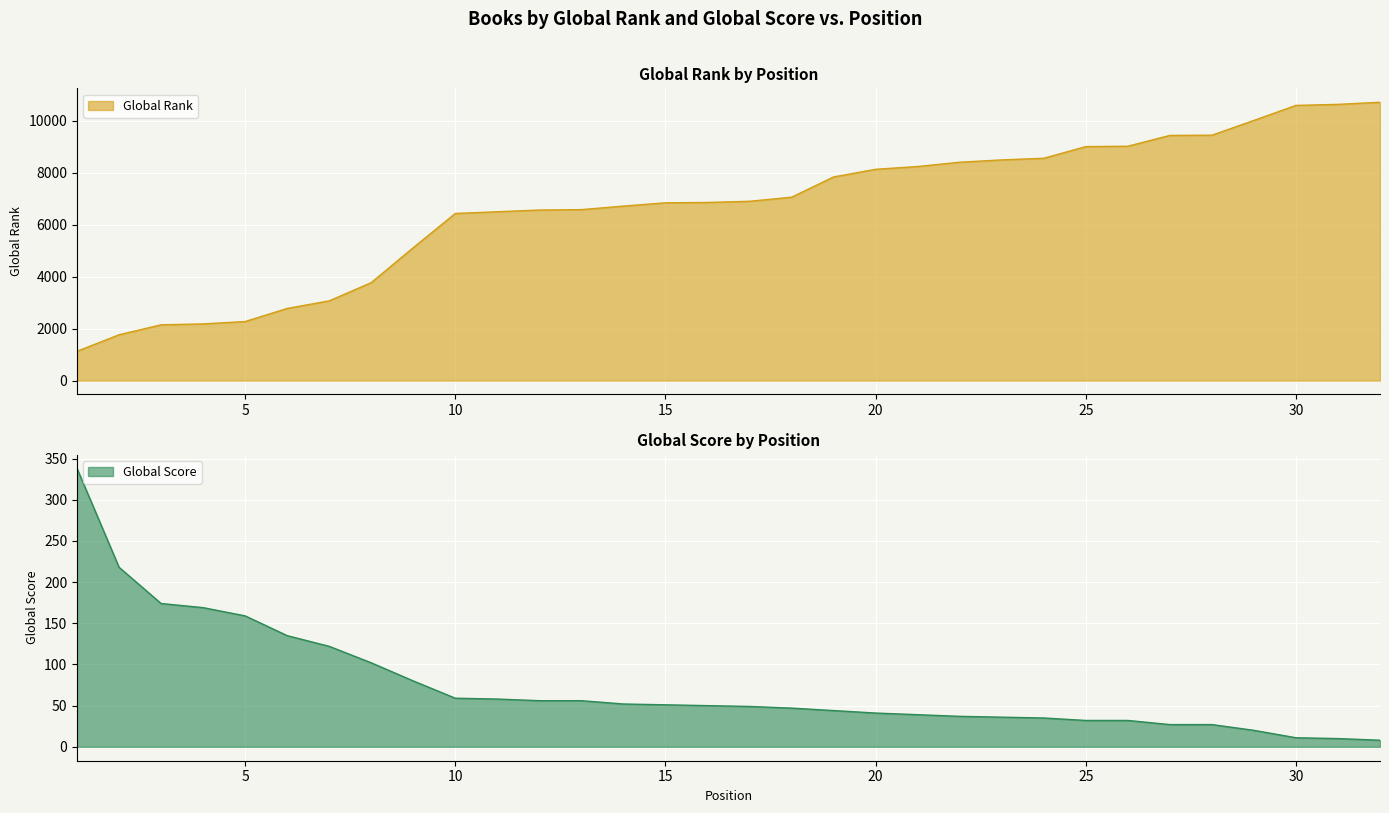

True or false: Global Rank and Global Score intersect in this chart.

False